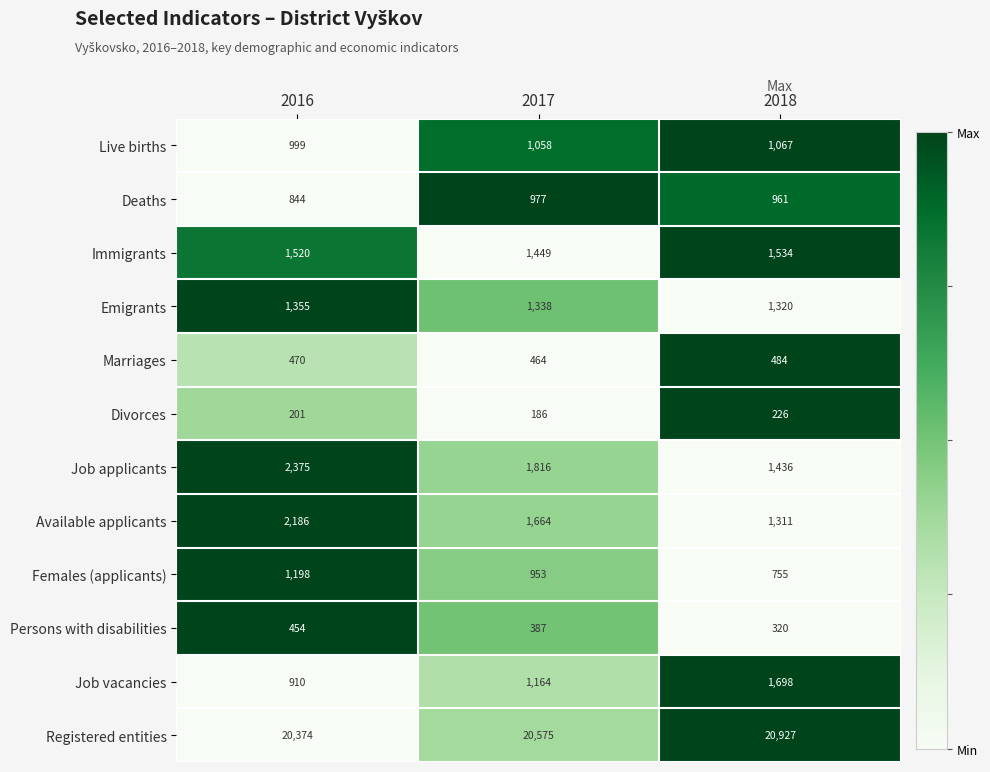

Which series has the largest total across all categories?

Registered entities